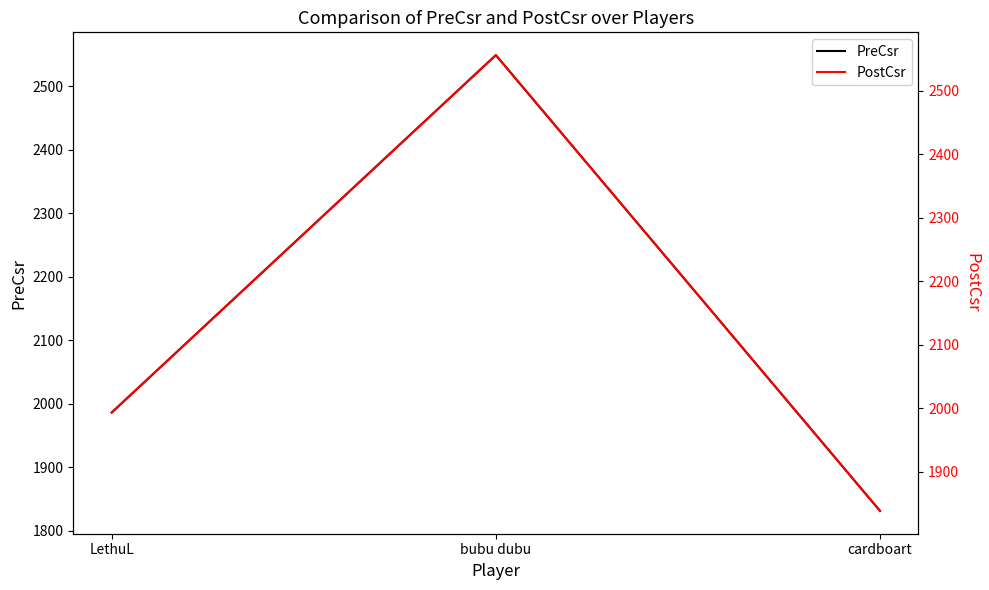

What is the greatest value displayed?

2556